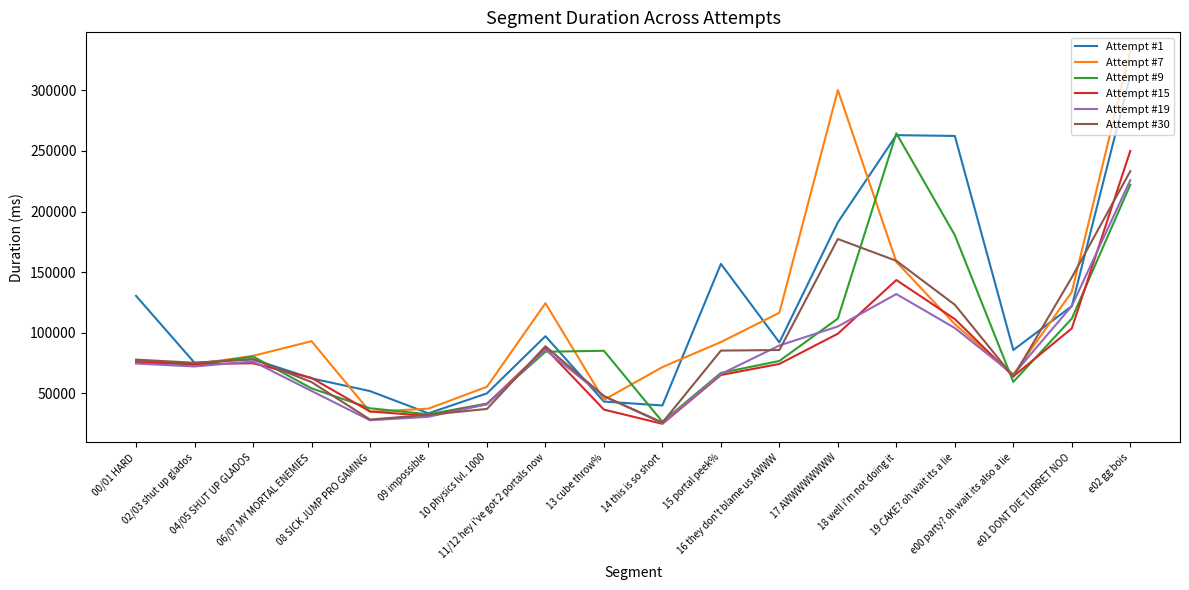

What is the difference between the highest and lowest values at e00 party? oh wait its also a lie?

26272